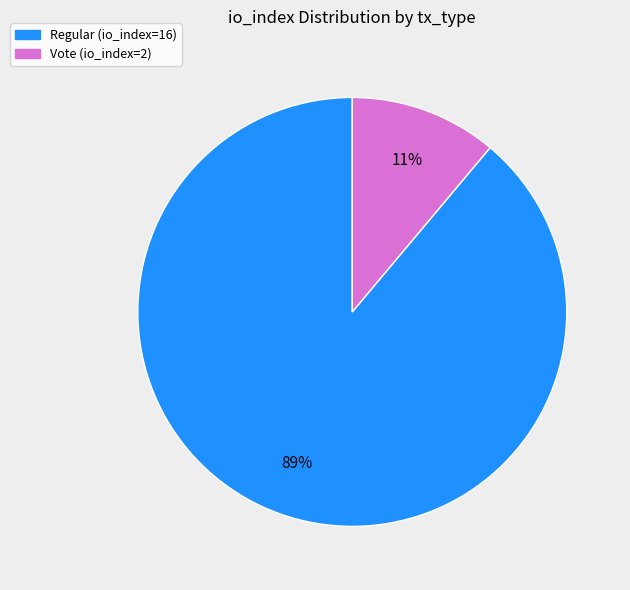

Do Vote (io_index=2) and Regular (io_index=16) together represent more than half of the pie?

Yes